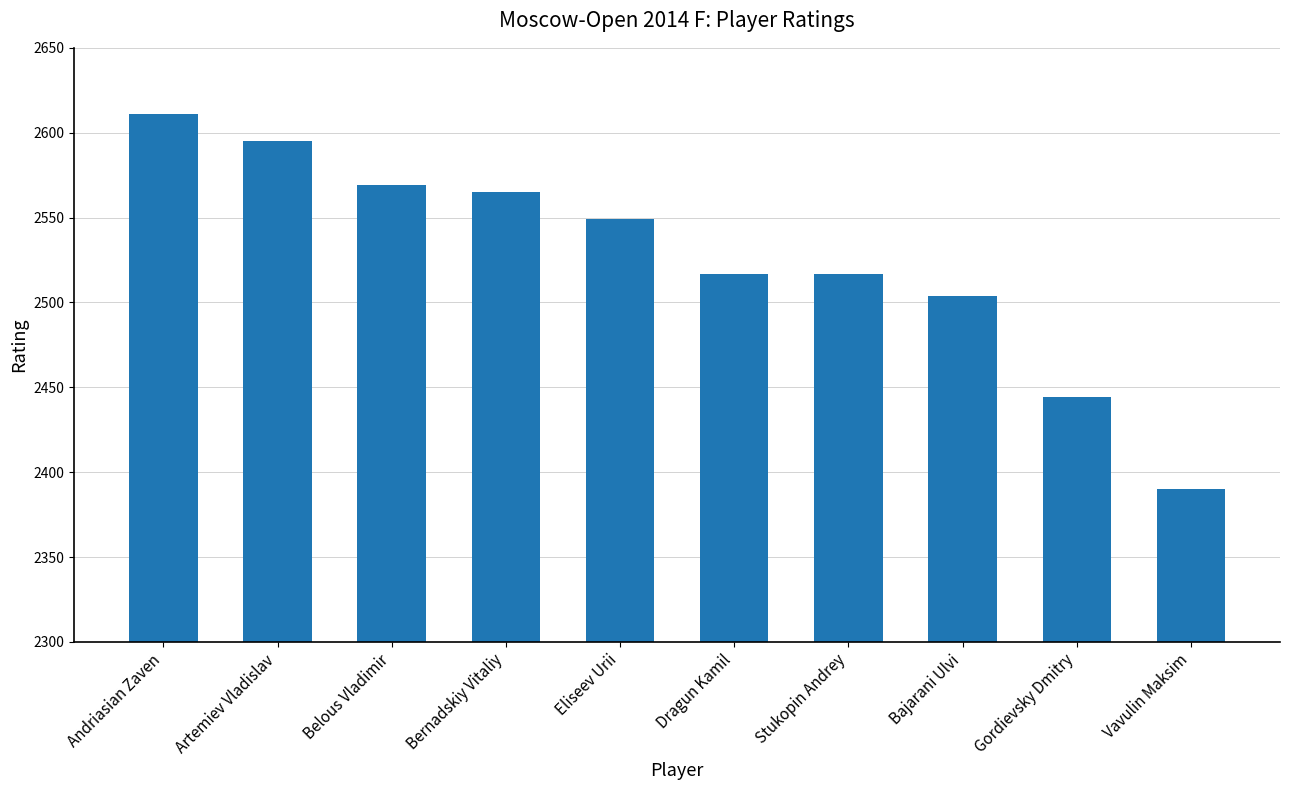

Approximately how many times larger is the value at Artemiev Vladislav compared to Bajarani Ulvi?

1.0